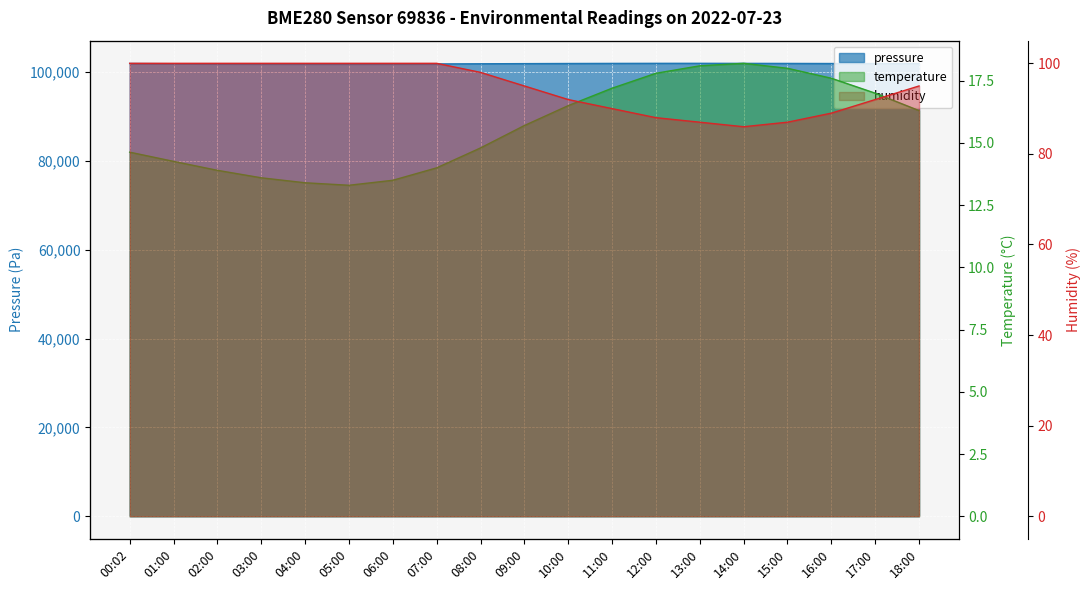

How many data points does each series have?

19